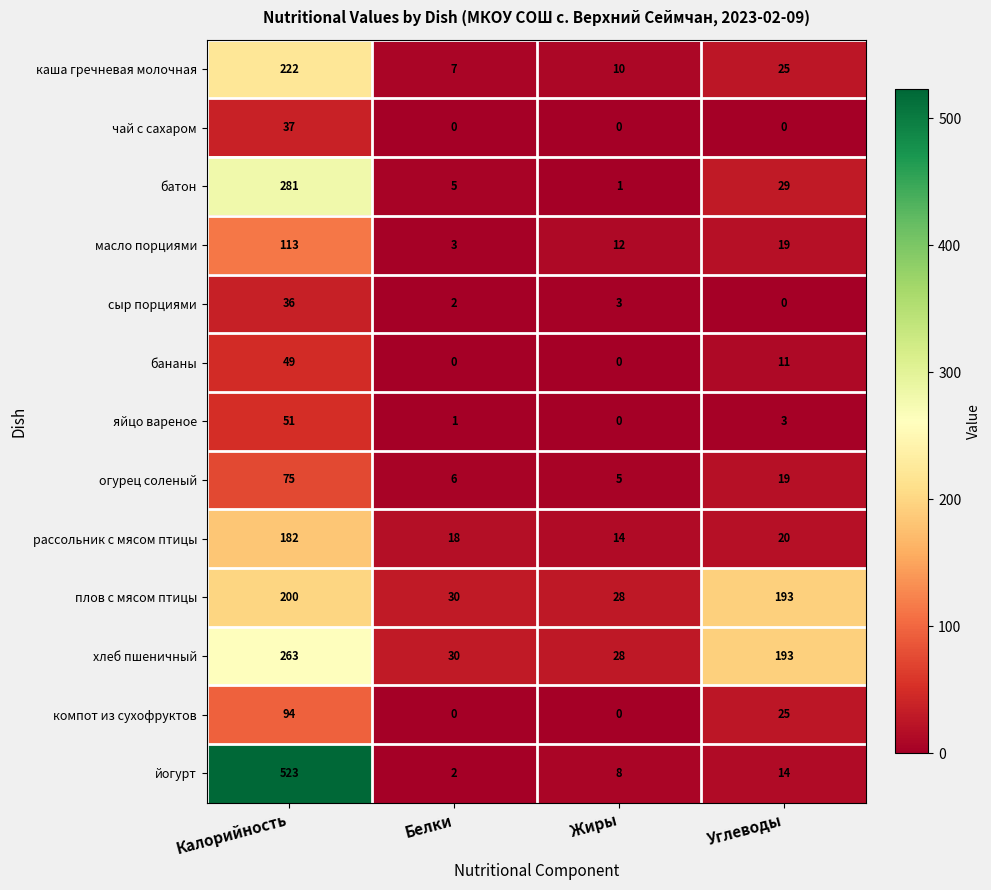

Is it true that масло порциями equals 12 at Жиры?

True